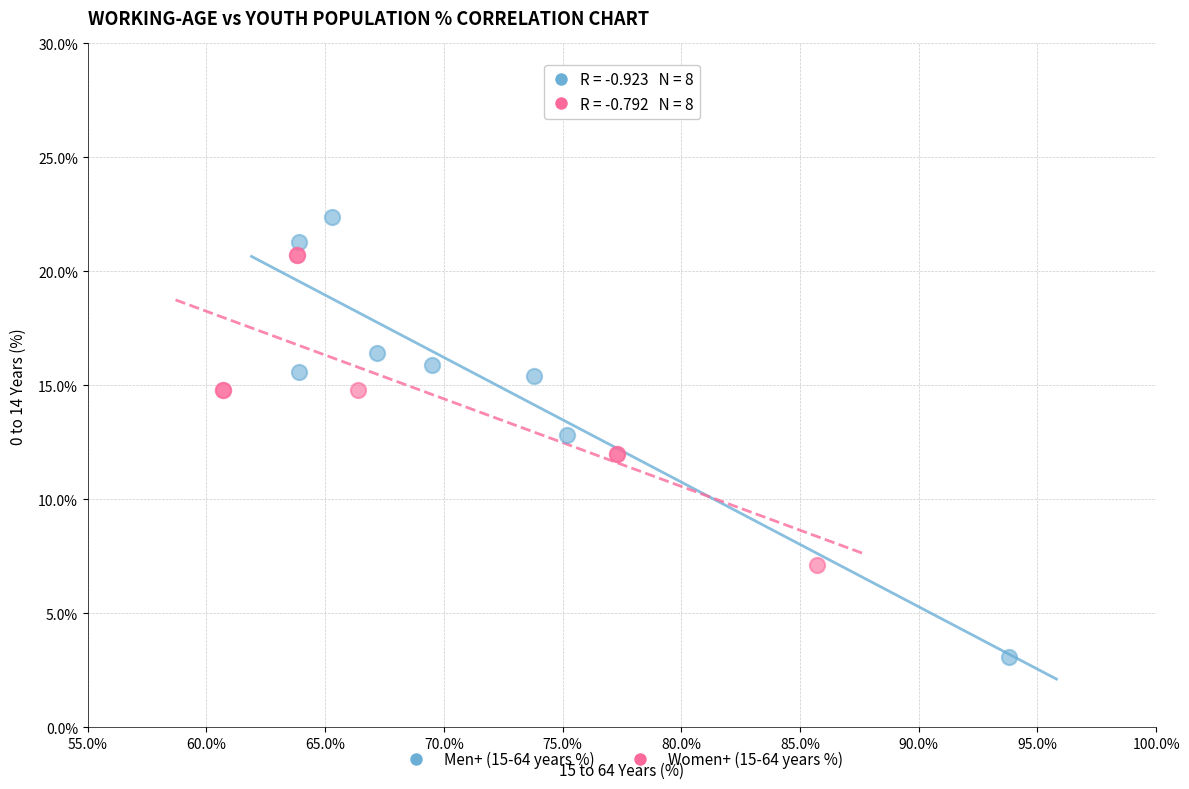

Which series has the widest spread of Y values?

Men+ (15-64 years %)